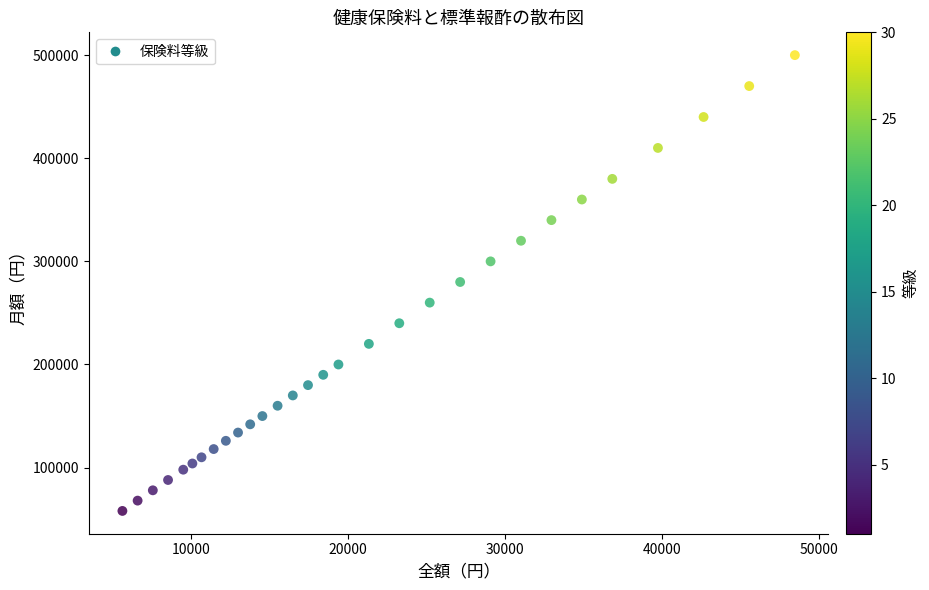

What is the range of Y values (max minus min)?

442000